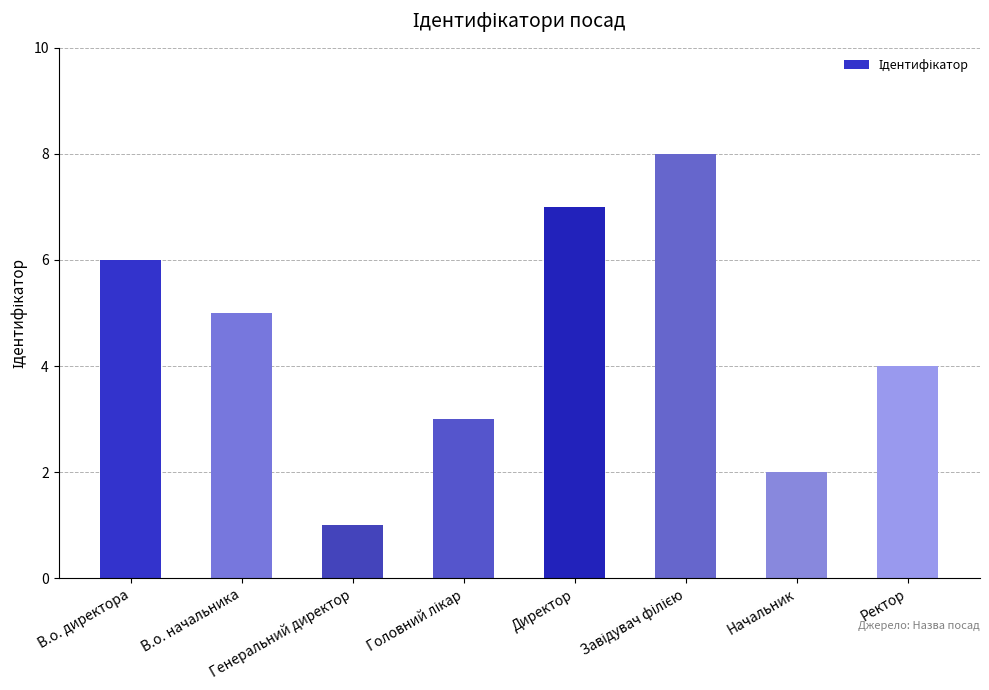

What is the greatest value displayed?

8